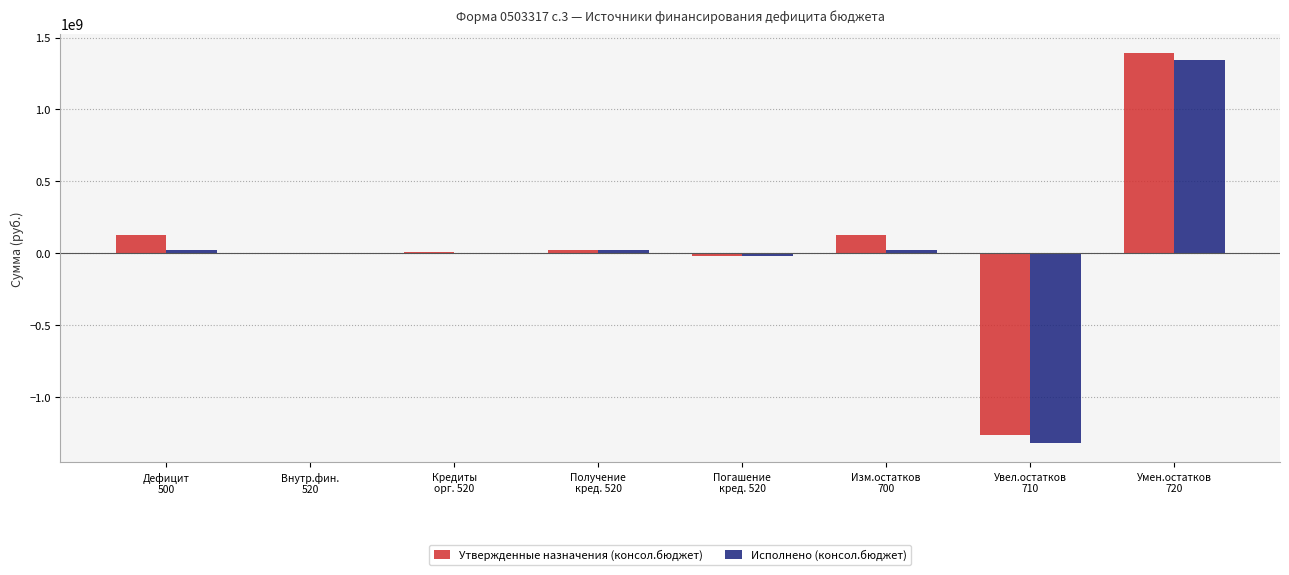

What is the sum of all Утвержденные назначения (консол.бюджет) values?

380727499.1